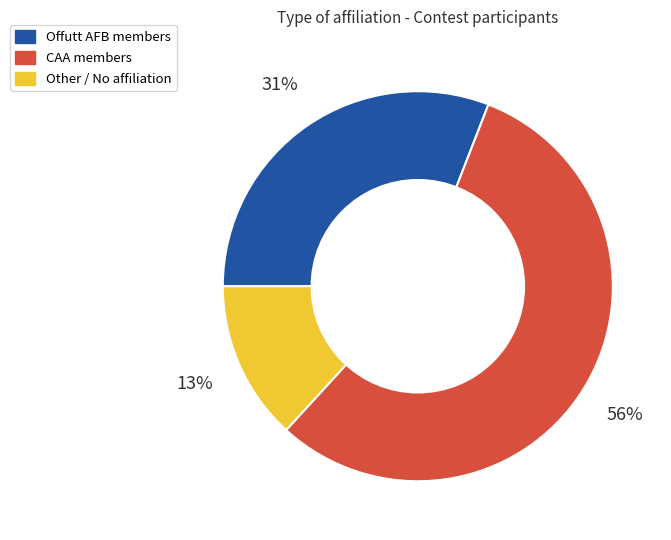

To the nearest percent, what is the difference between the largest and smallest slice percentages?

43%